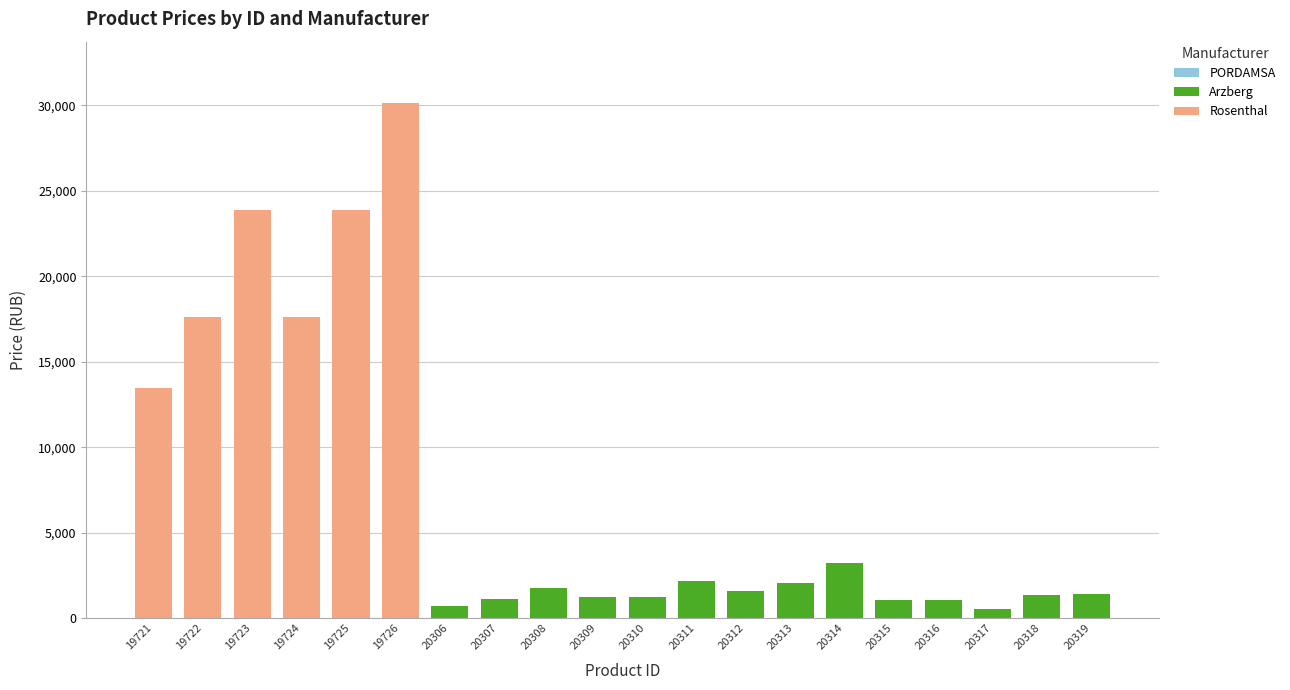

The value of Arzberg at 20314 is 940.1. True or false?

False